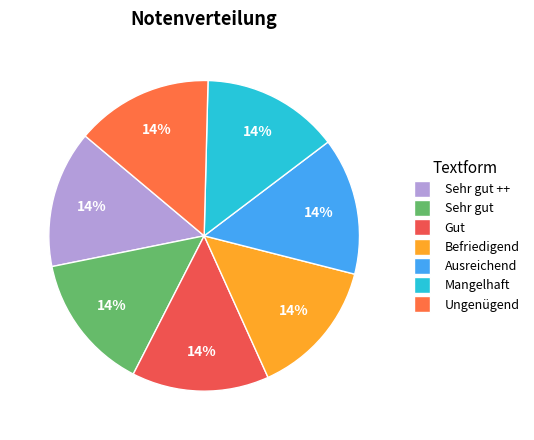

What percentage is the Mangelhaft slice, to the nearest percent?

14%